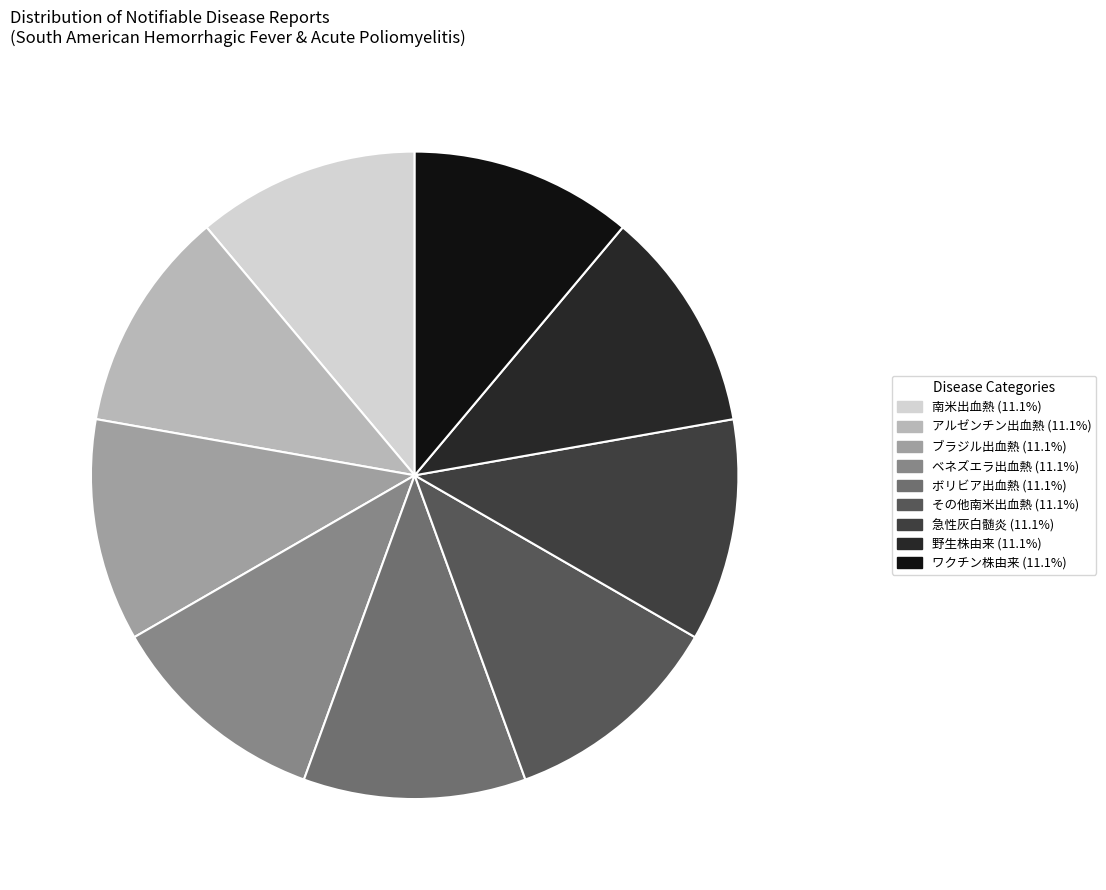

How many slices are in this pie chart?

9